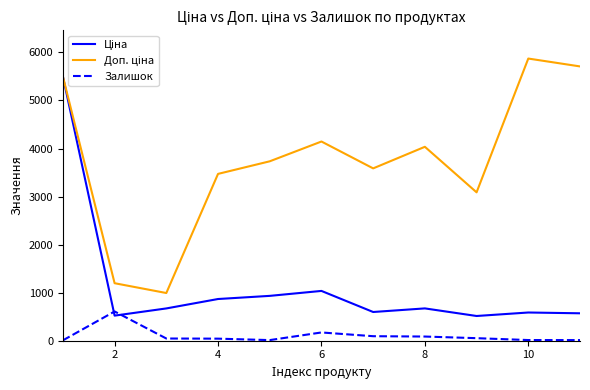

Does the chart display data point markers on the line(s)?

No